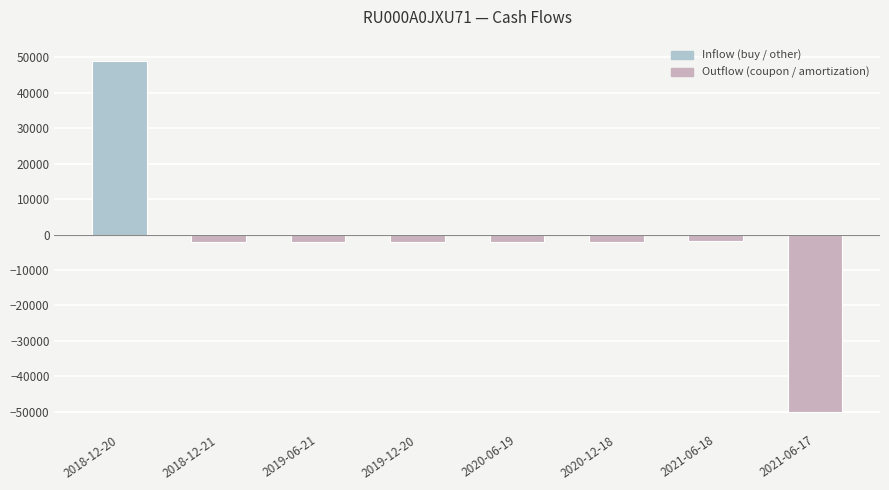

The value at 2021-06-17 is -50000.0. True or false?

True